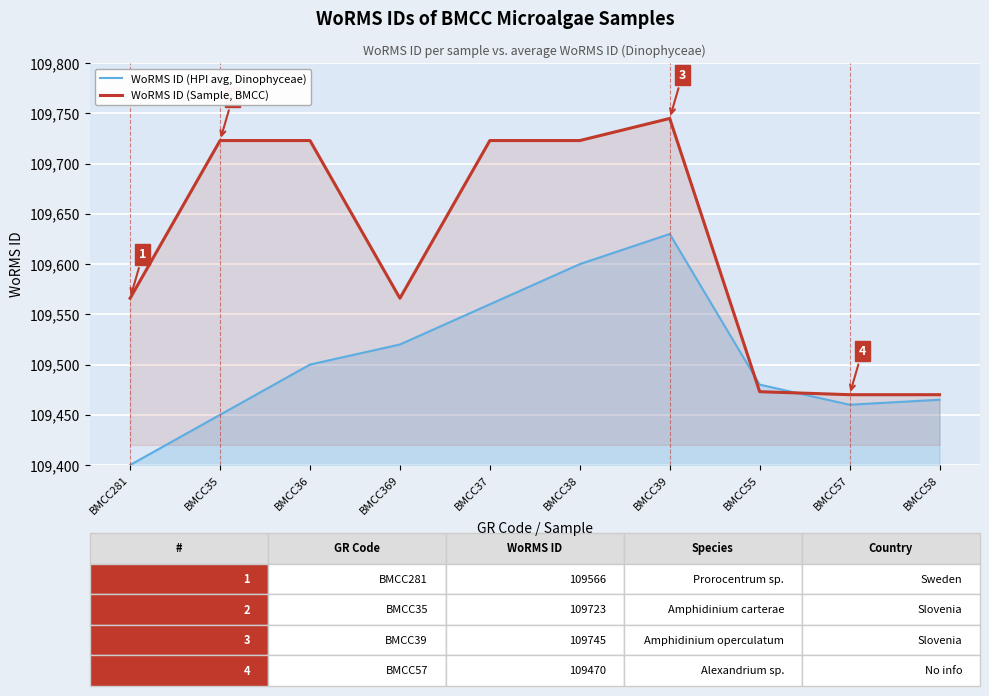

Between BMCC35 and BMCC369, which is larger?

BMCC369